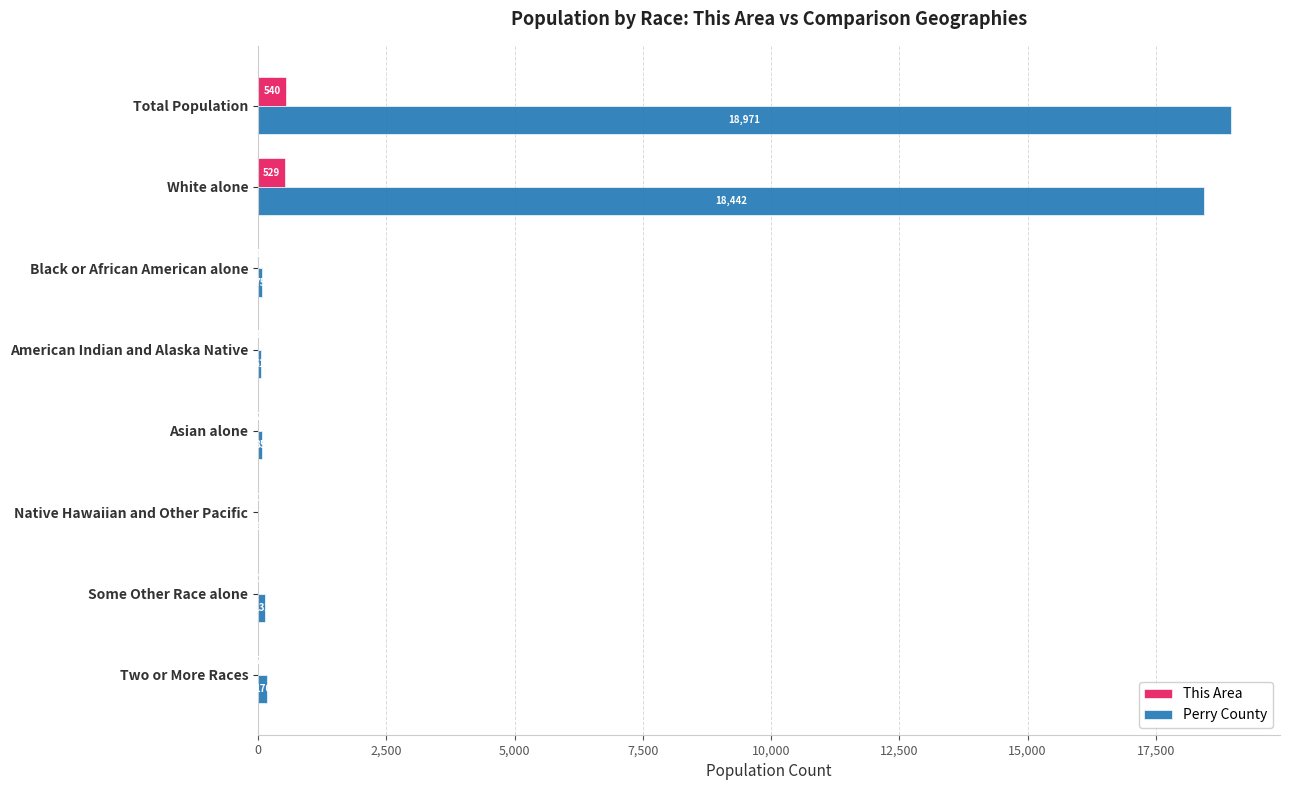

What is the maximum value shown in the chart?

18971